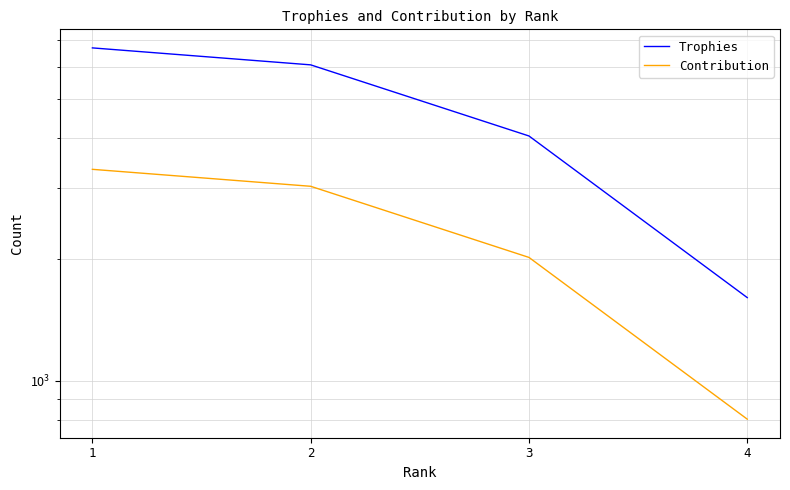

What is the greatest value displayed?

6676